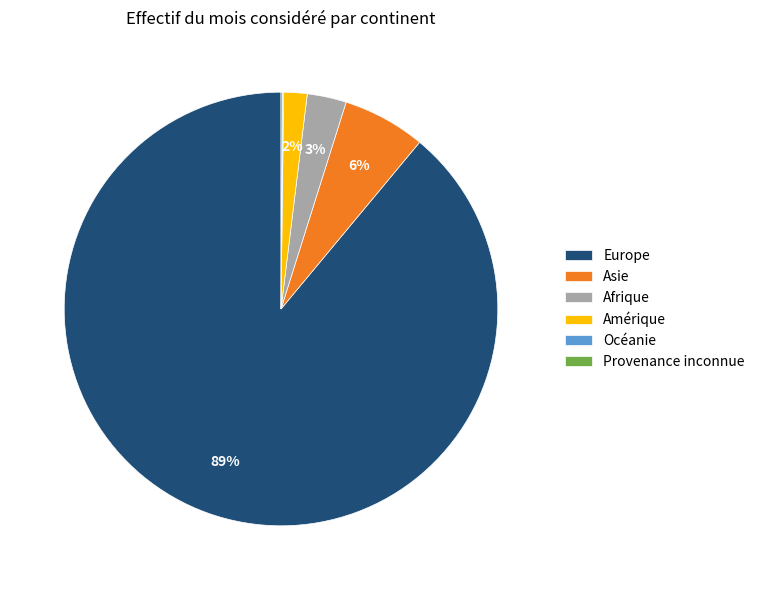

To the nearest percent, what is the average slice percentage?

17%